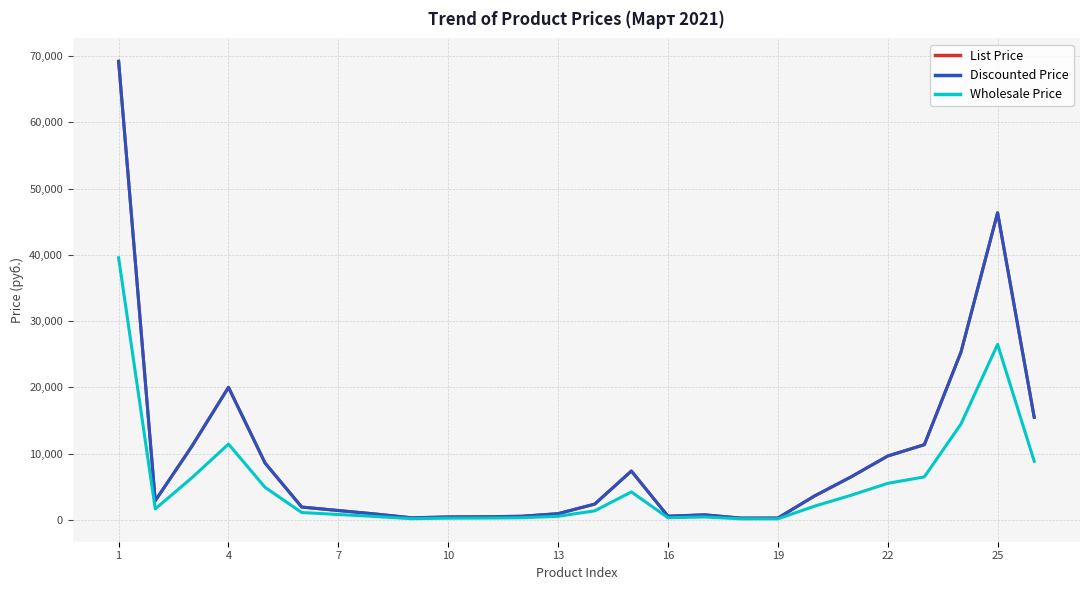

What is the maximum value for Discounted Price?

69223.0